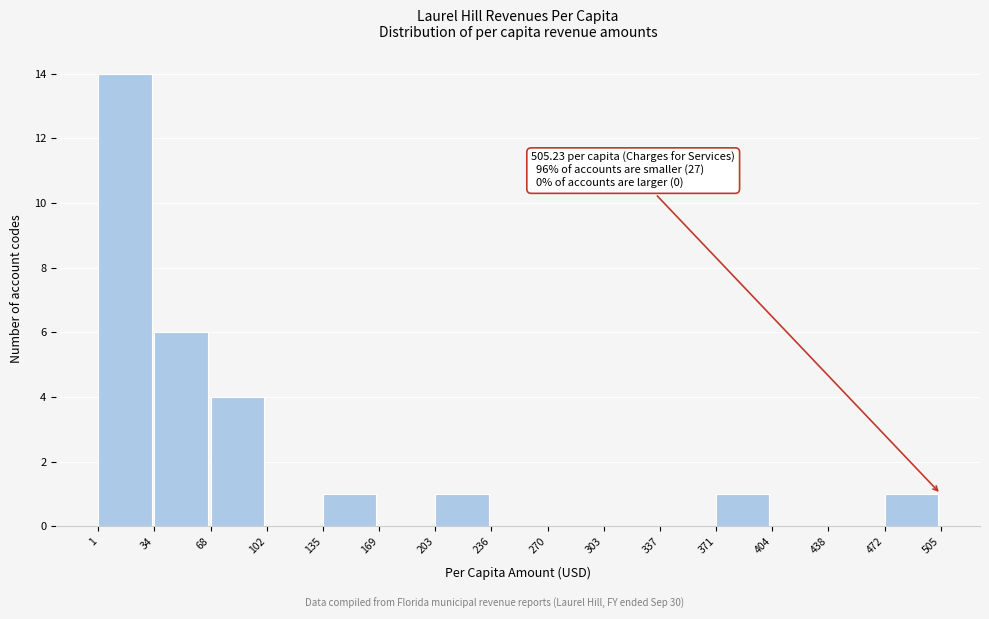

Over which range of the x-axis is the bar tallest?

1 to 34